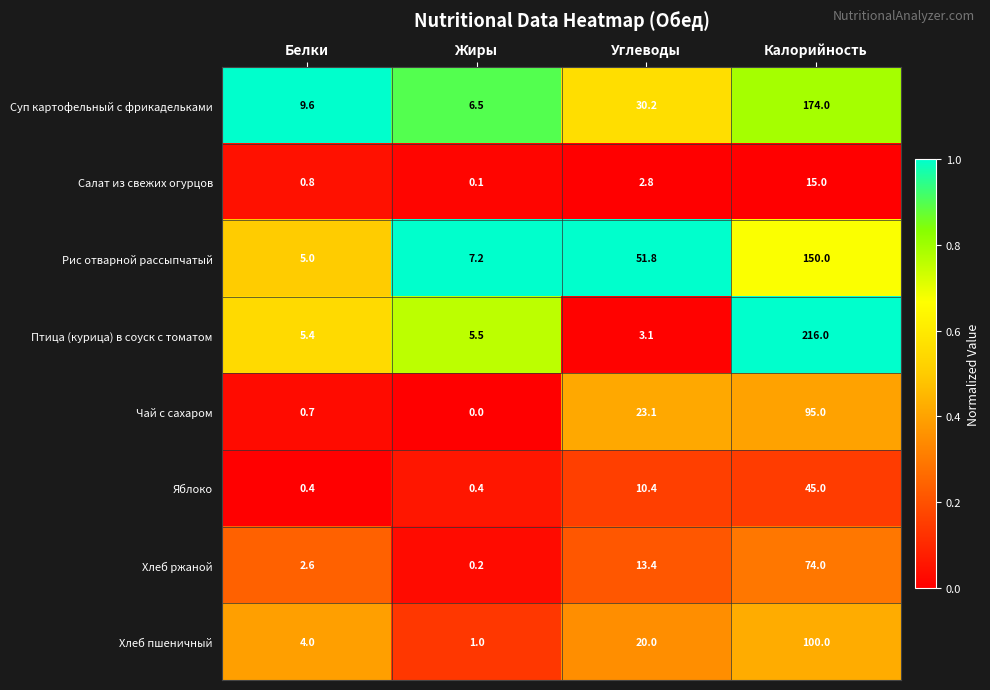

The Рис отварной рассыпчатый series shows 202.4 at Калорийность. True or false?

False